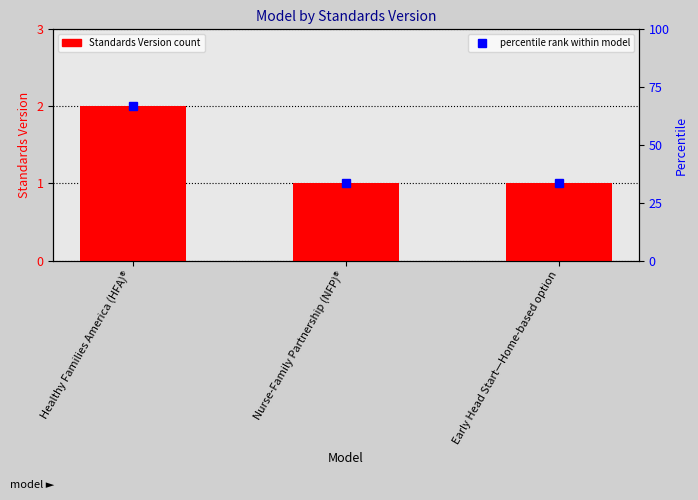

The value at Early Head Start—Home-based option is 1. True or false?

True